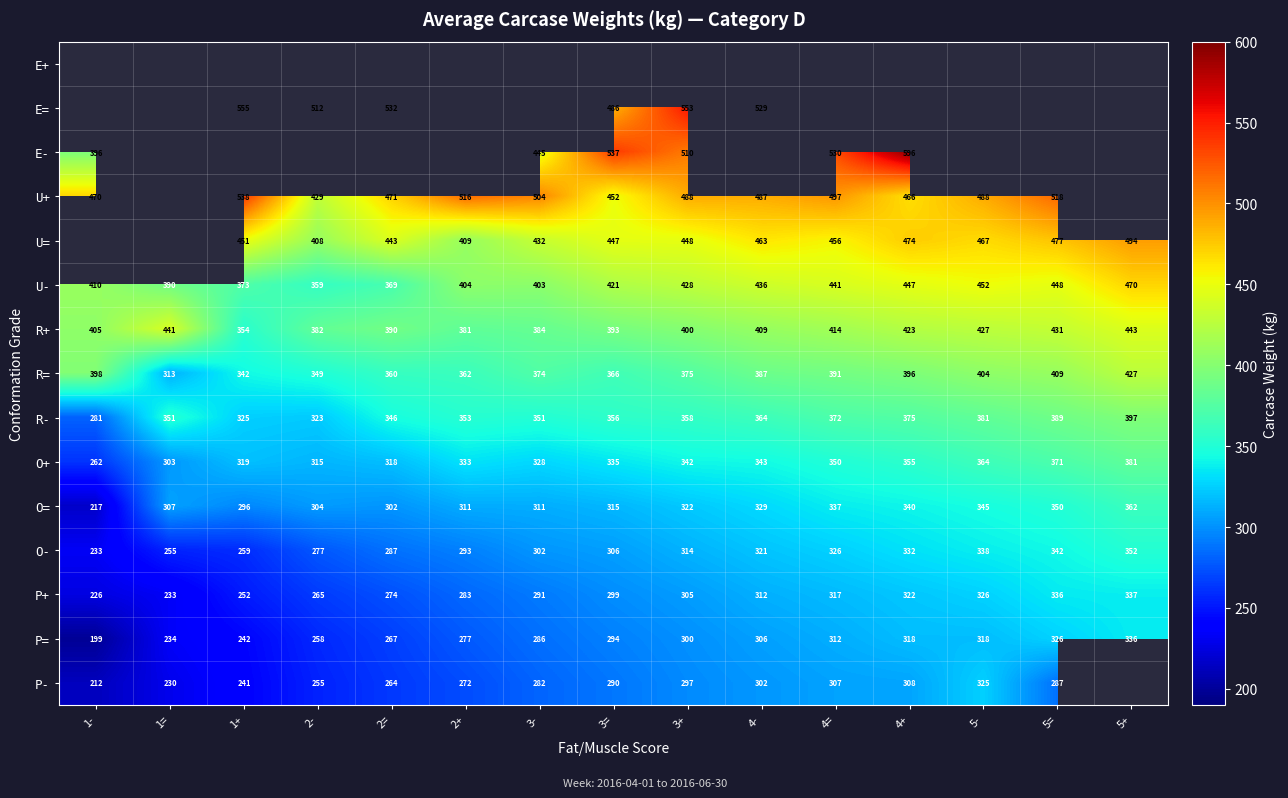

Is the value of U- at 1= greater than the value of R- at 3+?

Yes